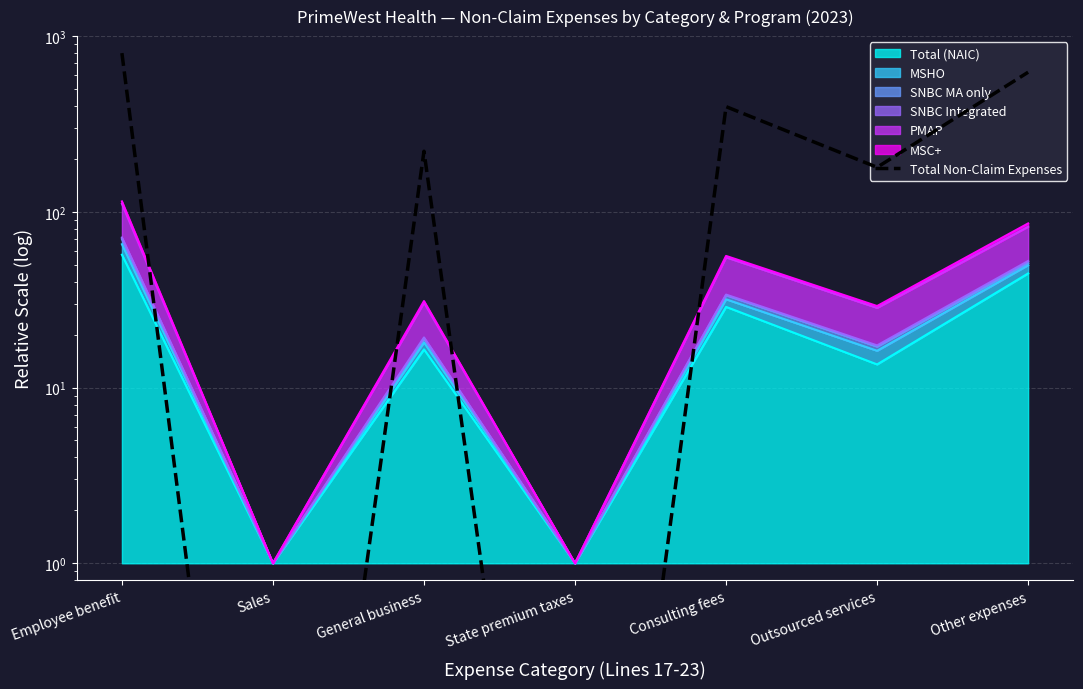

At which label is the value closest to 400?

Consulting fees